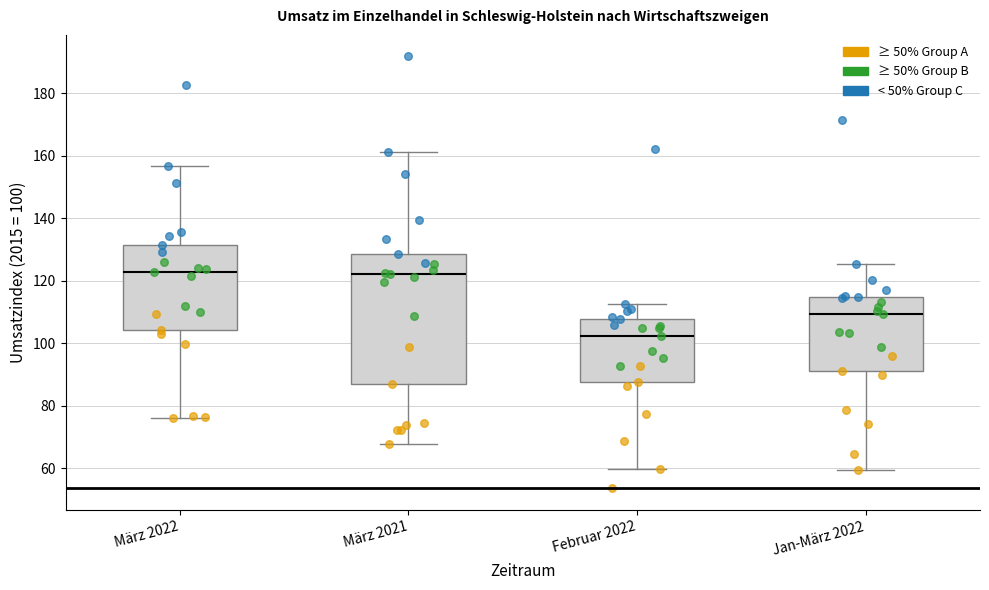

Reading left to right, read every box against the y-axis: the position of its median line, the range the box covers, and the ends of its whiskers. The values are not printed on the chart, so give them approximately, as read against the axis.

März 2022: median 122, box 104 to 132, whiskers 76 to 156
März 2021: median 122, box 88 to 128, whiskers 68 to 162
Februar 2022: median 102, box 88 to 108, whiskers 60 to 112
Jan-März 2022: median 110, box 92 to 114, whiskers 60 to 126